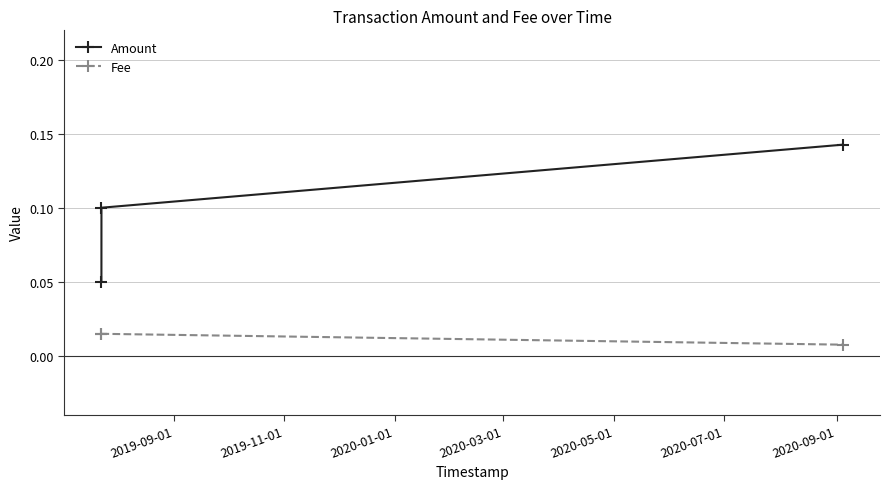

Which series has the widest spread of values?

Amount